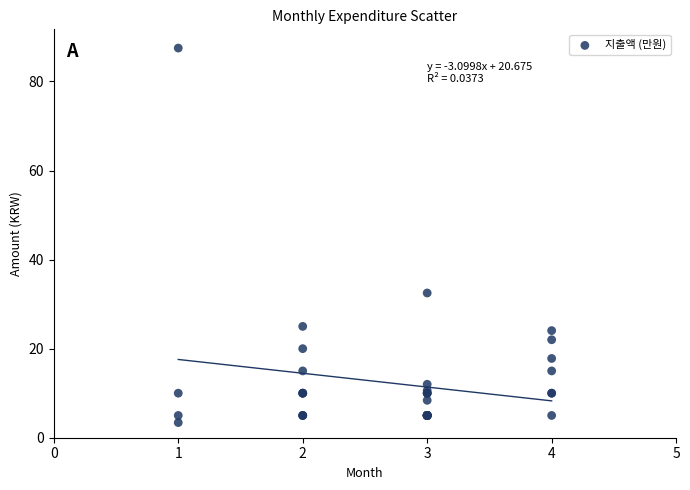

What Y value in the scatter plot is closest to 45?

32.5